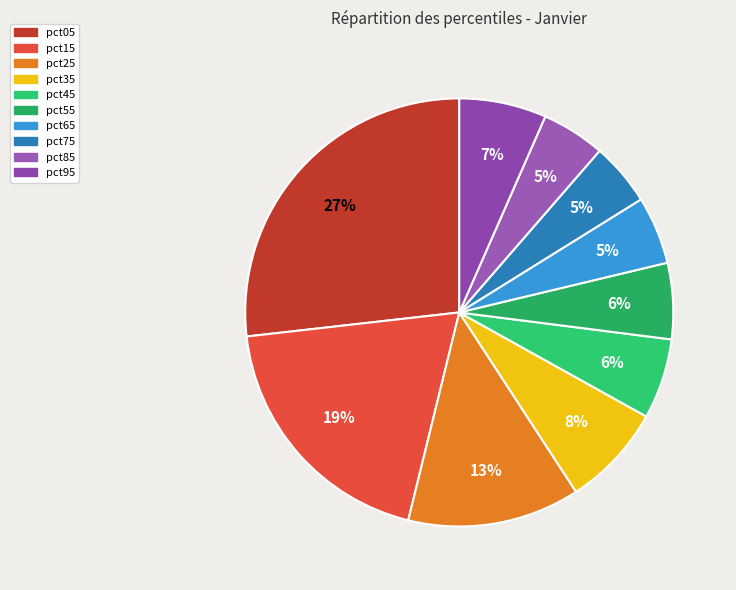

Does any single category account for the majority?

No